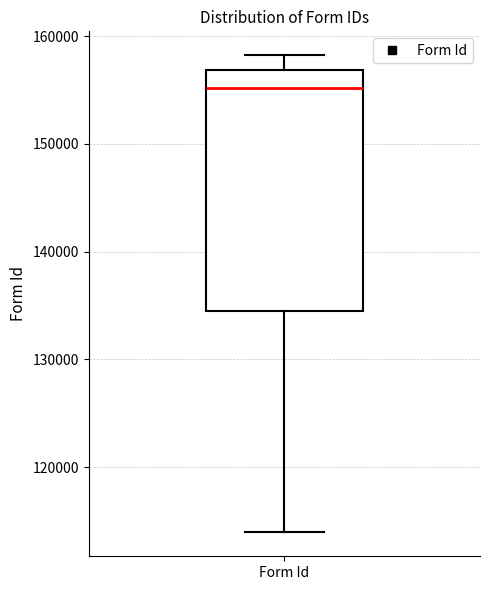

Where is the upper edge of the box for Form Id on the y-axis? The values are not printed on the chart, so give them approximately, as read against the axis.

157000